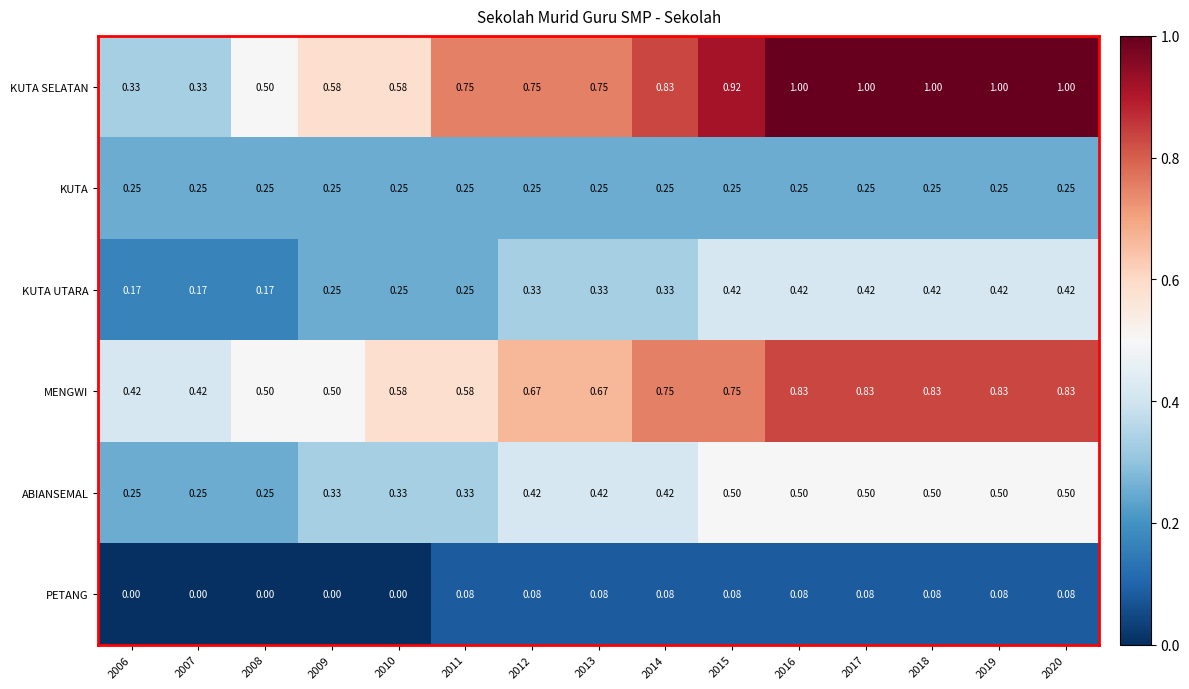

List the series in order of their peak value, lowest first.

PETANG, KUTA, KUTA UTARA, ABIANSEMAL, MENGWI, KUTA SELATAN